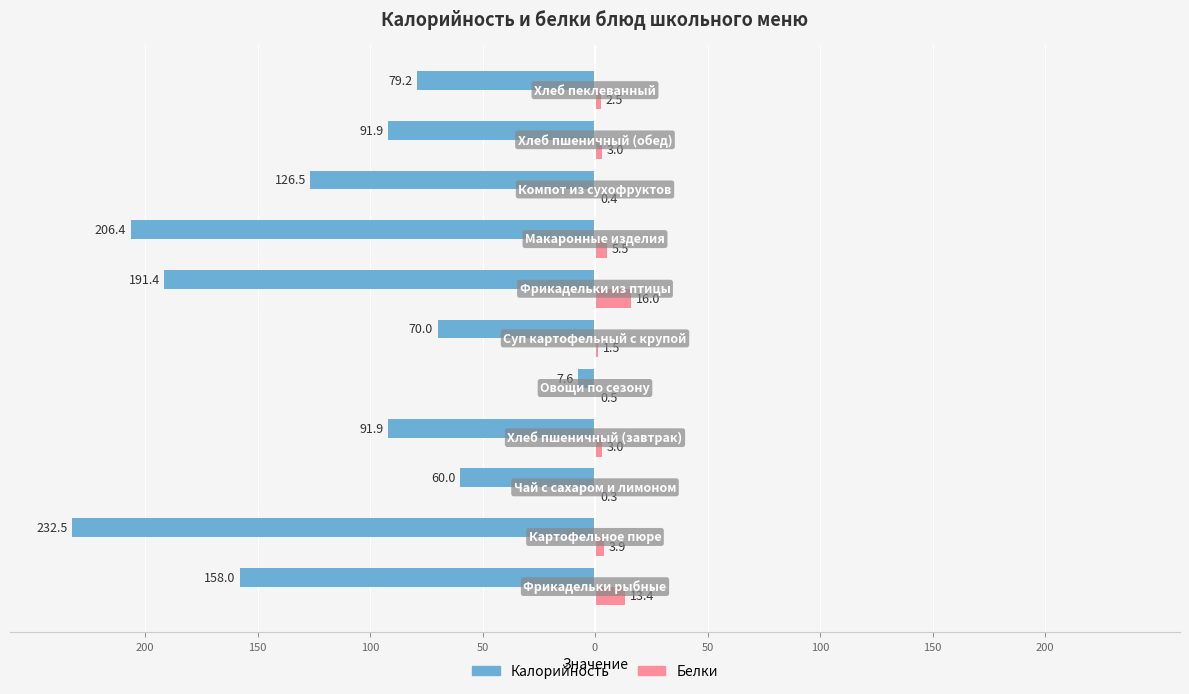

Reading left to right, list all the values displayed in this chart.

Калорийность: -158.0	-232.5	-60.0	-91.9	-7.6	-70.0	-191.4	-206.4	-126.5	-91.9	-79.2
Белки: 13.4	3.9	0.3	3.0	0.5	1.5	16.0	5.5	0.4	3.0	2.5